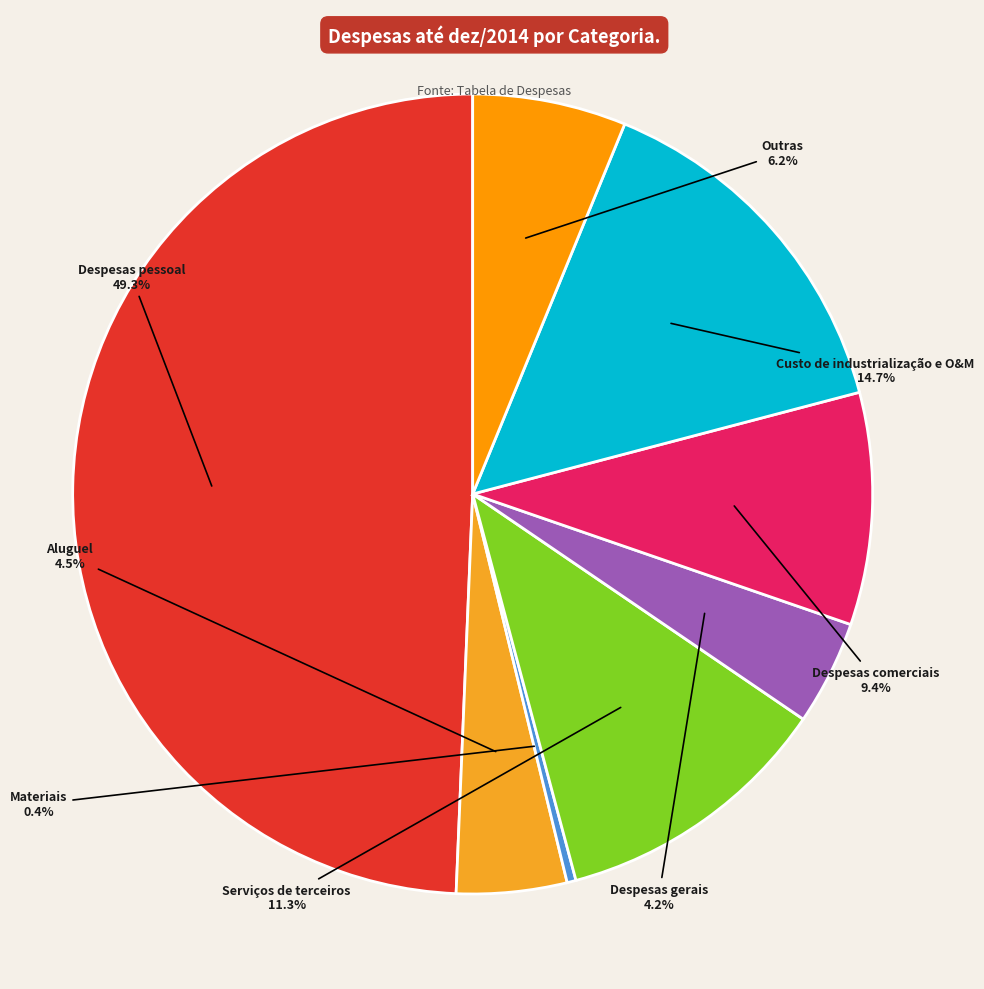

Is Outras the majority of the pie?

No